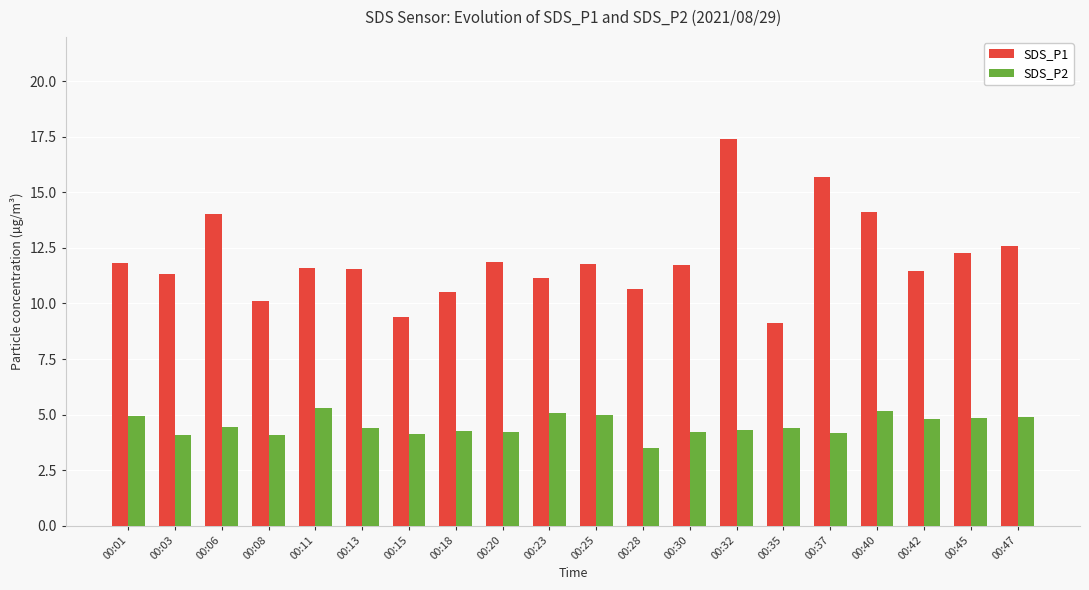

Does the chart contain any negative values?

No